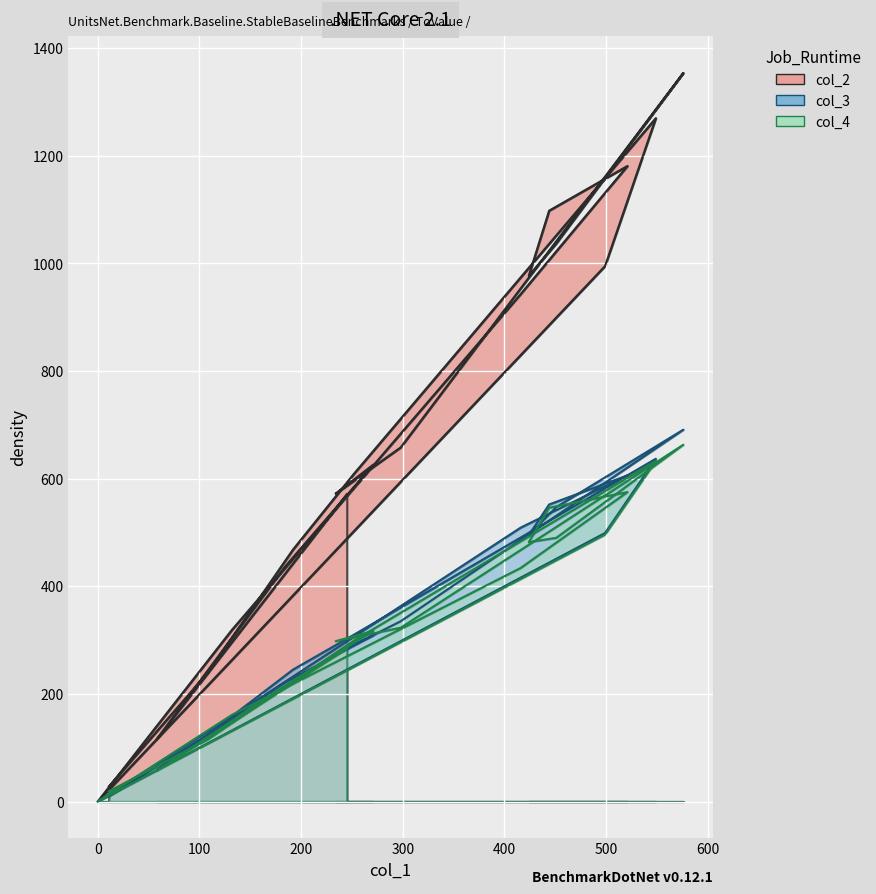

What is the label of the 9th point from the left?

424